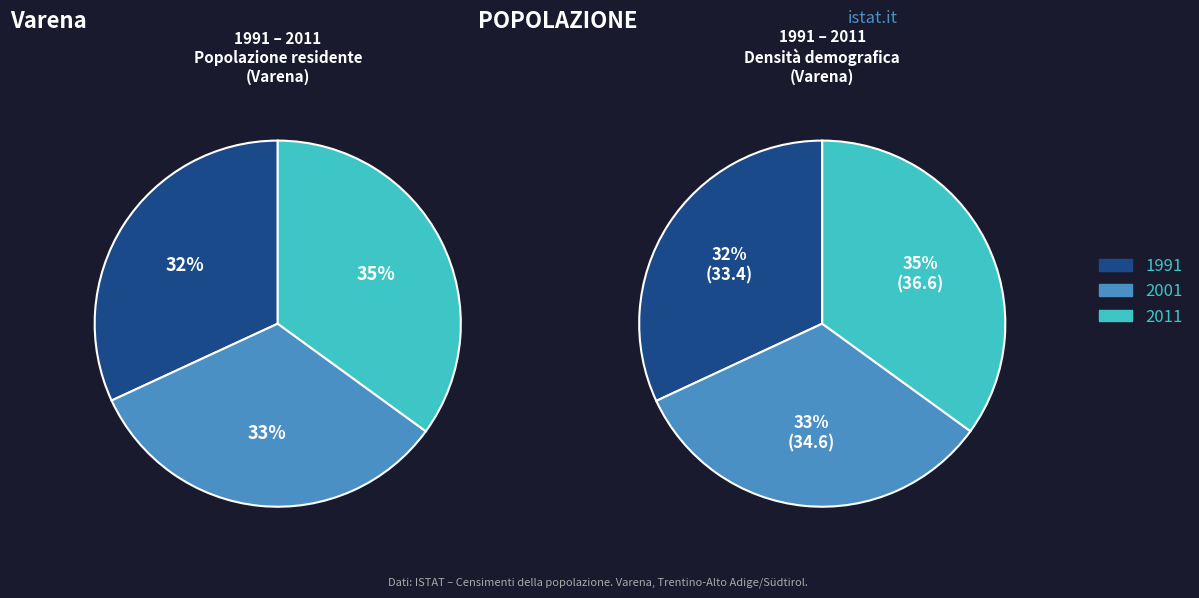

To the nearest percent, what percentage of the pie is 2011?

35%